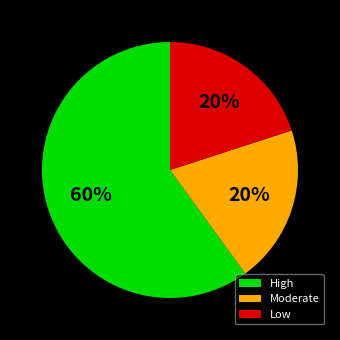

What percentage is the Moderate slice, to the nearest percent?

20%